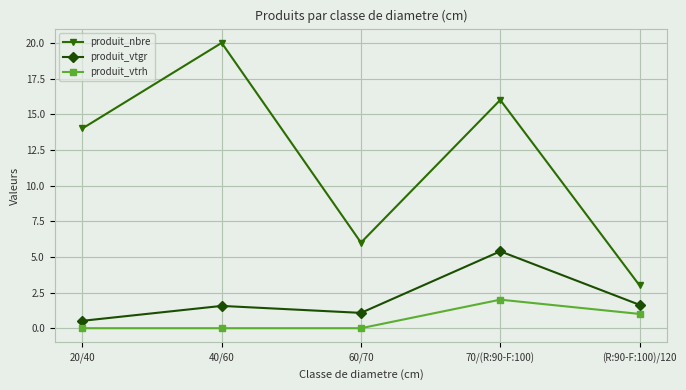

What is the highest value of the produit_nbre series?

20.0